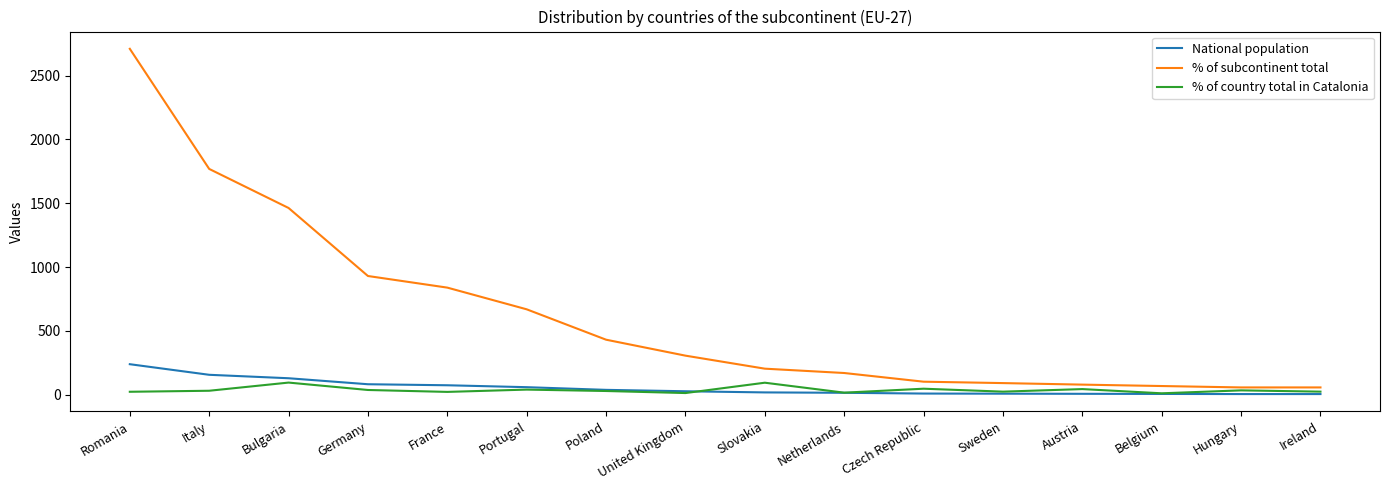

Which series has the largest total across all categories?

% of subcontinent total